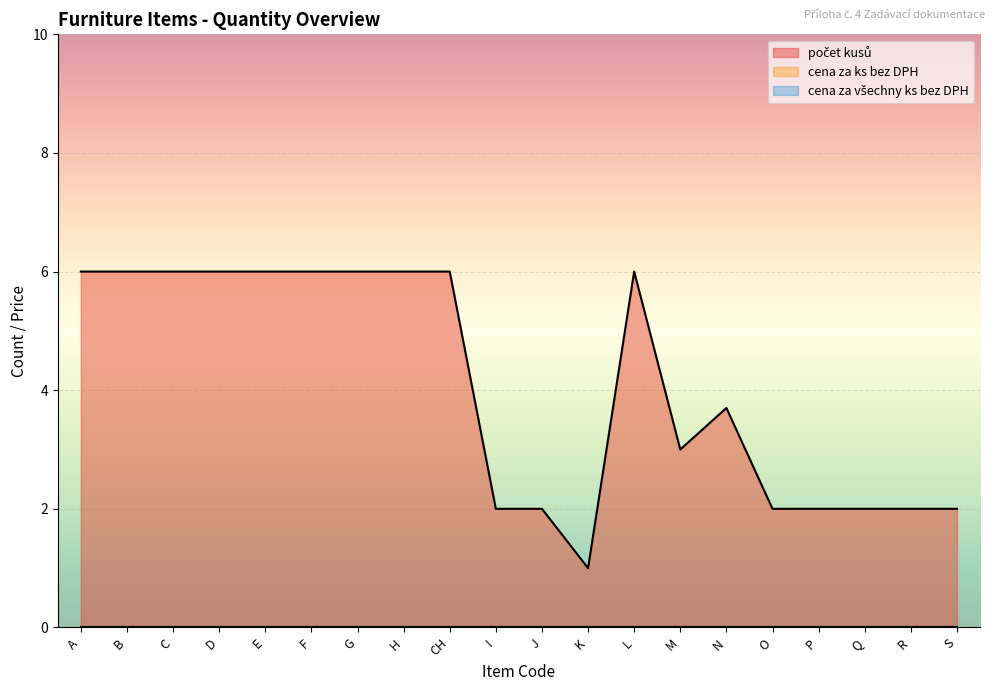

Reading left to right, what are all the values shown in this chart?

počet kusů: A=6.0	B=6.0	C=6.0	D=6.0	E=6.0	F=6.0	G=6.0	H=6.0	CH=6.0	I=2.0	J=2.0	K=1.0	L=6.0	M=3.0	N=3.7	O=2.0	P=2.0	Q=2.0	R=2.0	S=2.0
cena za ks bez DPH: A=0.0	B=0.0	C=0.0	D=0.0	E=0.0	F=0.0	G=0.0	H=0.0	CH=0.0	I=0.0	J=0.0	K=0.0	L=0.0	M=0.0	N=0.0	O=0.0	P=0.0	Q=0.0	R=0.0	S=0.0
cena za všechny ks bez DPH: A=0.0	B=0.0	C=0.0	D=0.0	E=0.0	F=0.0	G=0.0	H=0.0	CH=0.0	I=0.0	J=0.0	K=0.0	L=0.0	M=0.0	N=0.0	O=0.0	P=0.0	Q=0.0	R=0.0	S=0.0